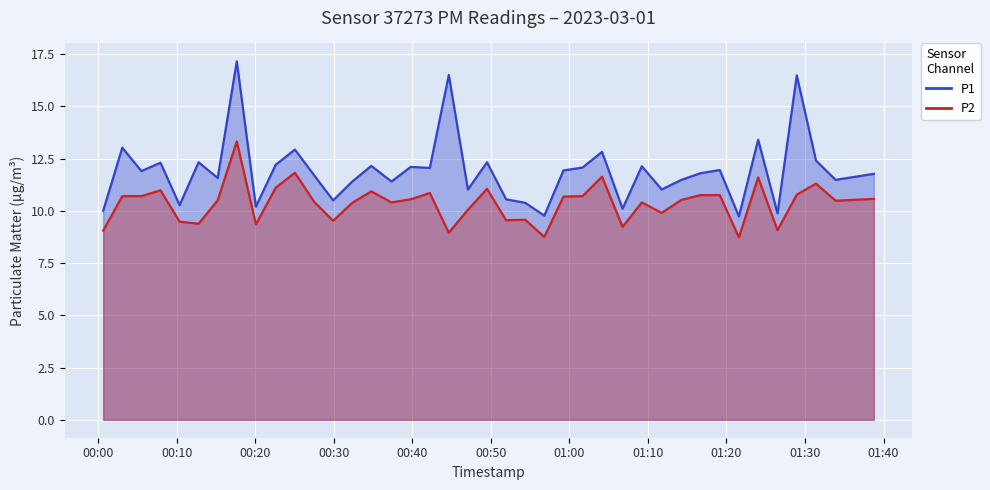

Reading left to right, list all the values displayed in this chart.

P1: 2023-03-01T00:00:37=10.0	2023-03-01T00:03:03=13.0	2023-03-01T00:05:29=11.9	2023-03-01T00:07:55=12.3	2023-03-01T00:10:21=10.3	2023-03-01T00:12:46=12.3	2023-03-01T00:15:12=11.6	2023-03-01T00:17:38=17.1	2023-03-01T00:20:04=10.2	2023-03-01T00:22:35=12.2	2023-03-01T00:25:02=12.9	2023-03-01T00:27:29=11.7	2023-03-01T00:29:54=10.5	2023-03-01T00:32:20=11.4	2023-03-01T00:34:46=12.2	2023-03-01T00:37:20=11.4	2023-03-01T00:39:47=12.1	2023-03-01T00:42:13=12.1	2023-03-01T00:44:38=16.5	2023-03-01T00:47:04=11.0	2023-03-01T00:49:30=12.3	2023-03-01T00:51:56=10.6	2023-03-01T00:54:22=10.4	2023-03-01T00:56:48=9.8	2023-03-01T00:59:14=11.9	2023-03-01T01:01:40=12.1	2023-03-01T01:04:09=12.8	2023-03-01T01:06:46=10.1	2023-03-01T01:09:13=12.1	2023-03-01T01:11:45=11.0	2023-03-01T01:14:15=11.5	2023-03-01T01:16:42=11.8	2023-03-01T01:19:09=11.9	2023-03-01T01:21:35=9.7	2023-03-01T01:24:02=13.4	2023-03-01T01:26:30=9.9	2023-03-01T01:28:57=16.5	2023-03-01T01:31:24=12.4	2023-03-01T01:33:54=11.5	2023-03-01T01:38:46=11.8
P2: 2023-03-01T00:00:37=9.1	2023-03-01T00:03:03=10.7	2023-03-01T00:05:29=10.7	2023-03-01T00:07:55=11.0	2023-03-01T00:10:21=9.5	2023-03-01T00:12:46=9.4	2023-03-01T00:15:12=10.5	2023-03-01T00:17:38=13.3	2023-03-01T00:20:04=9.3	2023-03-01T00:22:35=11.1	2023-03-01T00:25:02=11.8	2023-03-01T00:27:29=10.4	2023-03-01T00:29:54=9.5	2023-03-01T00:32:20=10.4	2023-03-01T00:34:46=10.9	2023-03-01T00:37:20=10.4	2023-03-01T00:39:47=10.6	2023-03-01T00:42:13=10.8	2023-03-01T00:44:38=8.9	2023-03-01T00:47:04=10.1	2023-03-01T00:49:30=11.1	2023-03-01T00:51:56=9.6	2023-03-01T00:54:22=9.6	2023-03-01T00:56:48=8.8	2023-03-01T00:59:14=10.7	2023-03-01T01:01:40=10.7	2023-03-01T01:04:09=11.6	2023-03-01T01:06:46=9.2	2023-03-01T01:09:13=10.4	2023-03-01T01:11:45=9.9	2023-03-01T01:14:15=10.5	2023-03-01T01:16:42=10.8	2023-03-01T01:19:09=10.8	2023-03-01T01:21:35=8.7	2023-03-01T01:24:02=11.6	2023-03-01T01:26:30=9.1	2023-03-01T01:28:57=10.8	2023-03-01T01:31:24=11.3	2023-03-01T01:33:54=10.5	2023-03-01T01:38:46=10.6